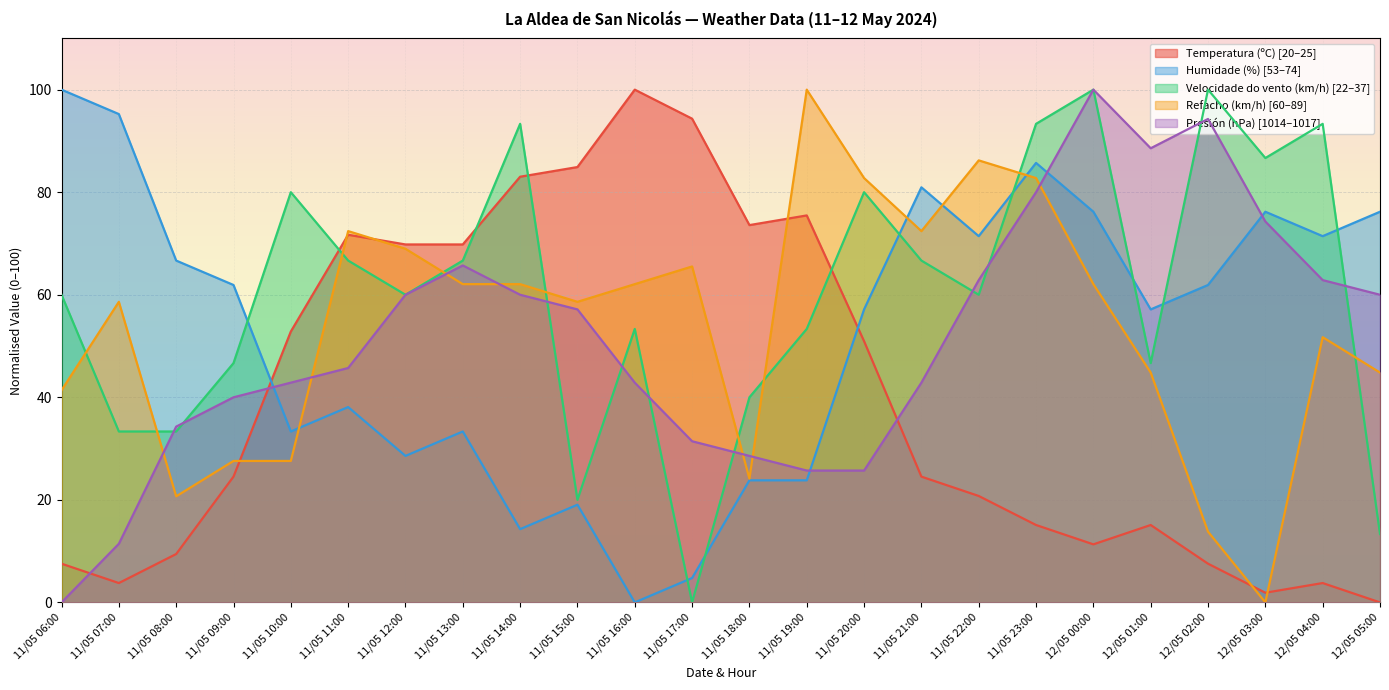

At how many categories does at least one series exceed 40?

24